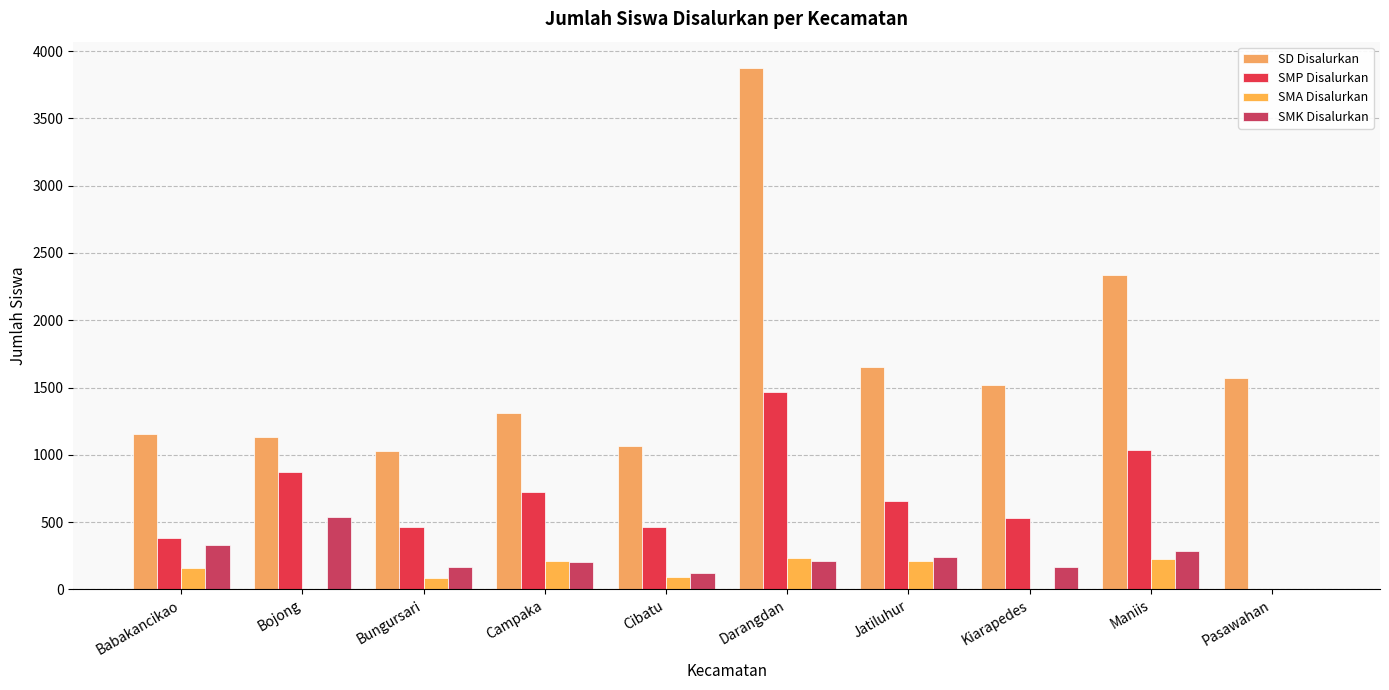

Does the chart contain stacked bars?

No